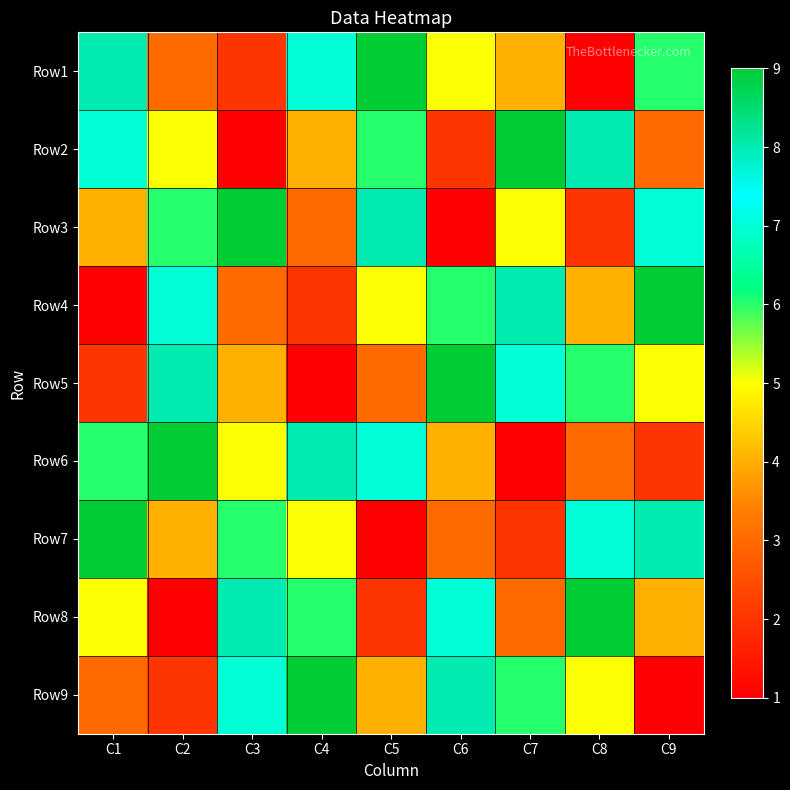

What is the total value across all series at C3?

45